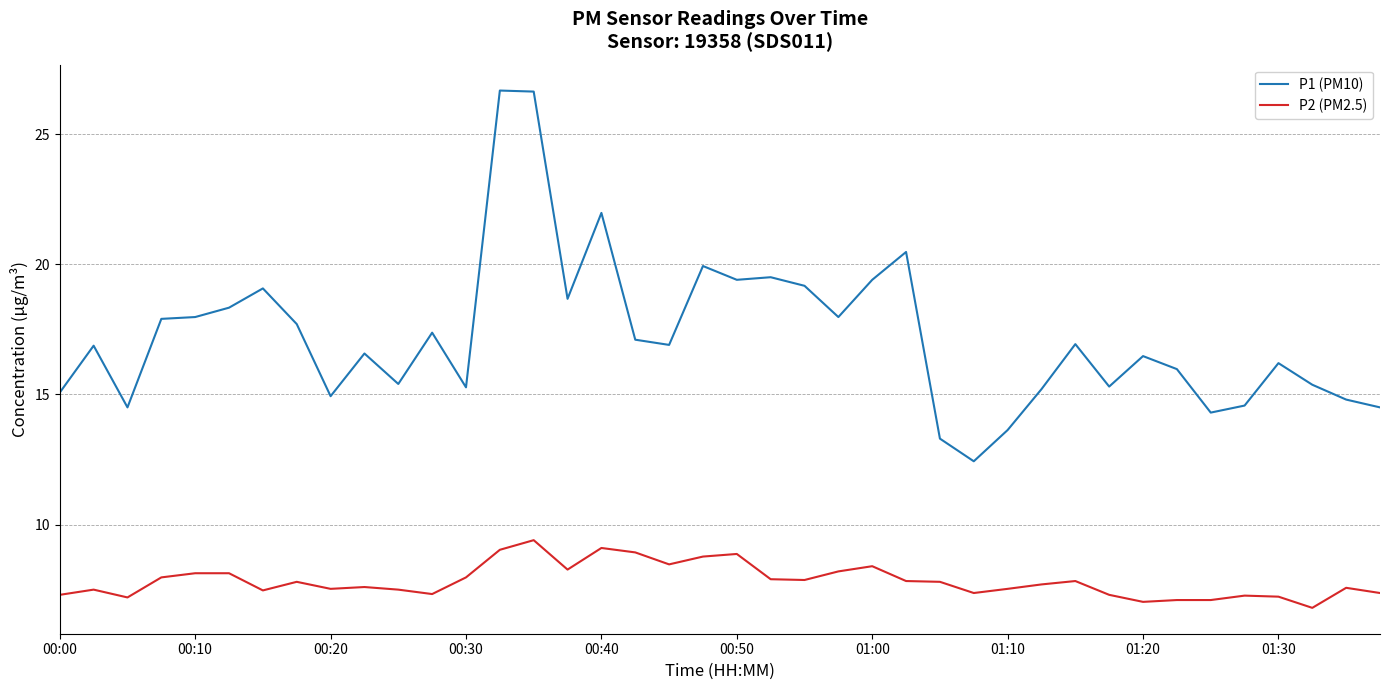

True or false: P2 (PM2.5) and P1 (PM10) intersect in this chart.

False